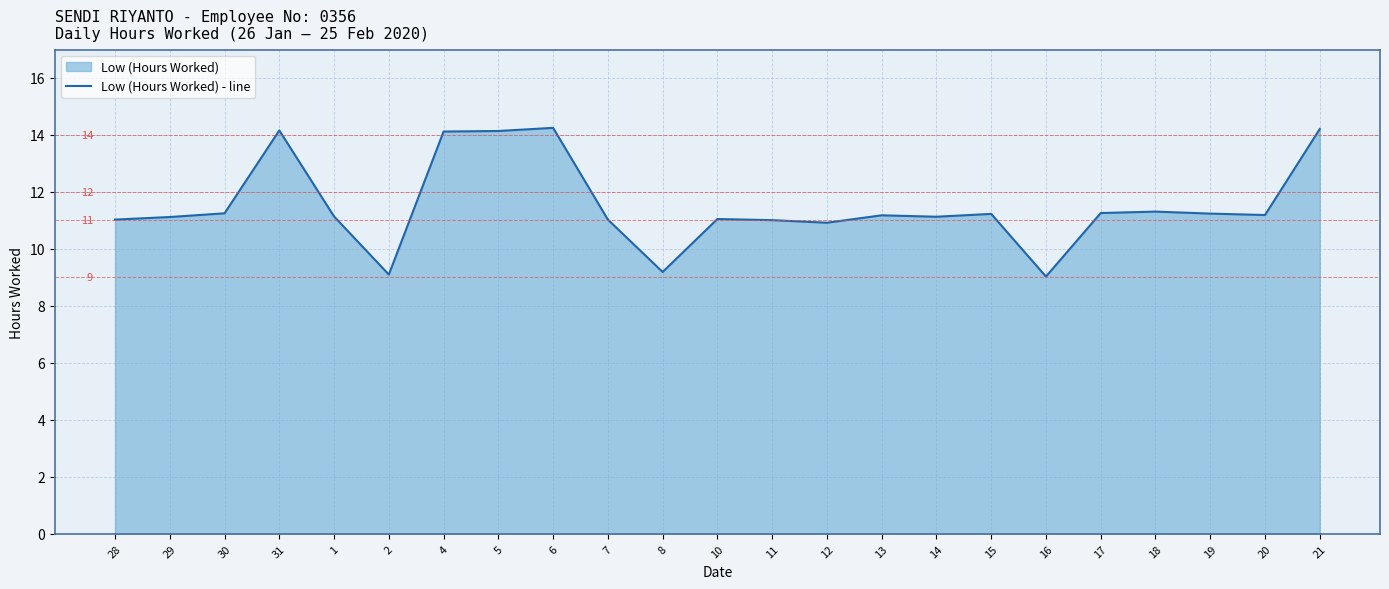

List the labels in order of value, smallest first.

16, 2, 8, 12, 11, 28, 7, 10, 29, 14, 1, 13, 20, 15, 19, 30, 17, 18, 4, 5, 31, 21, 6